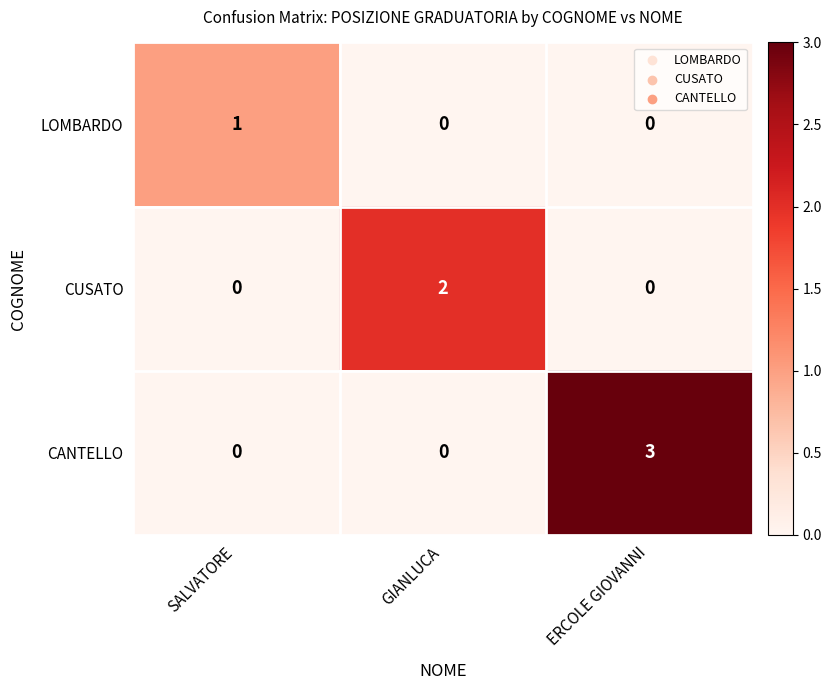

What is the spread (max minus min) of values at ERCOLE GIOVANNI?

3